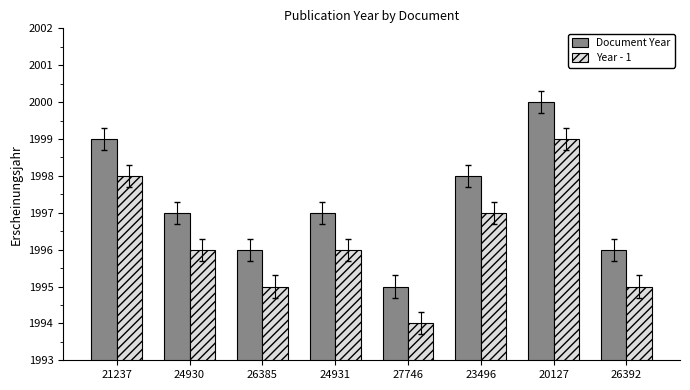

What position from the left is 26385?

3